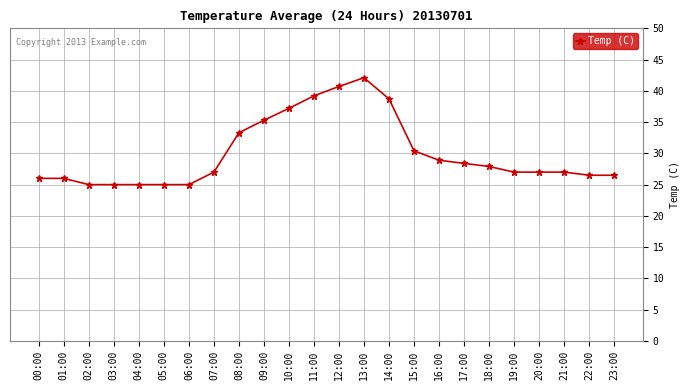

How many series are shown in this chart?

1